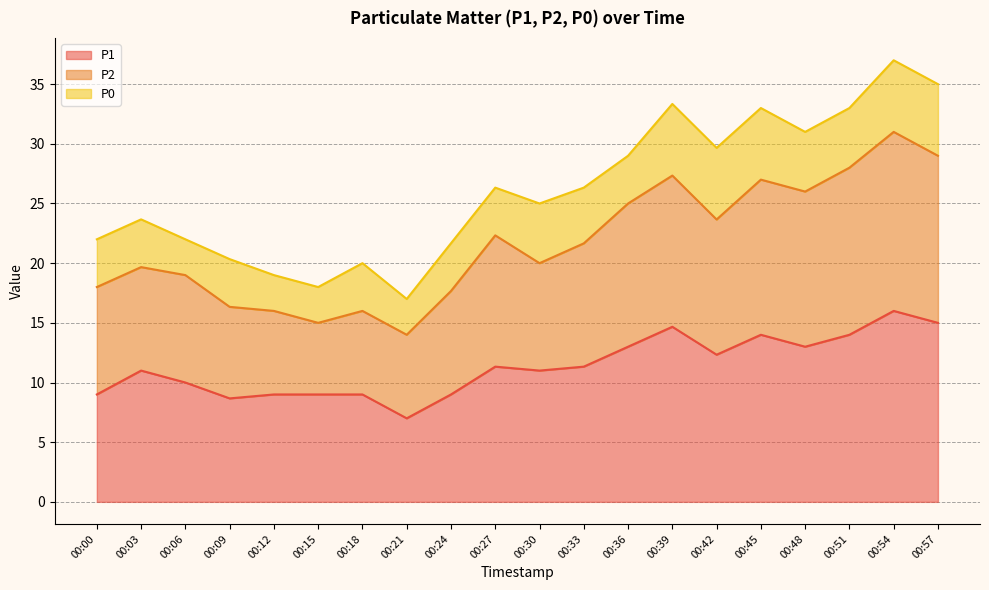

List the labels in order of P2 value, largest first.

00:54, 00:57, 00:51, 00:39, 00:45, 00:48, 00:36, 00:42, 00:27, 00:33, 00:30, 00:03, 00:06, 00:00, 00:24, 00:09, 00:12, 00:18, 00:15, 00:21